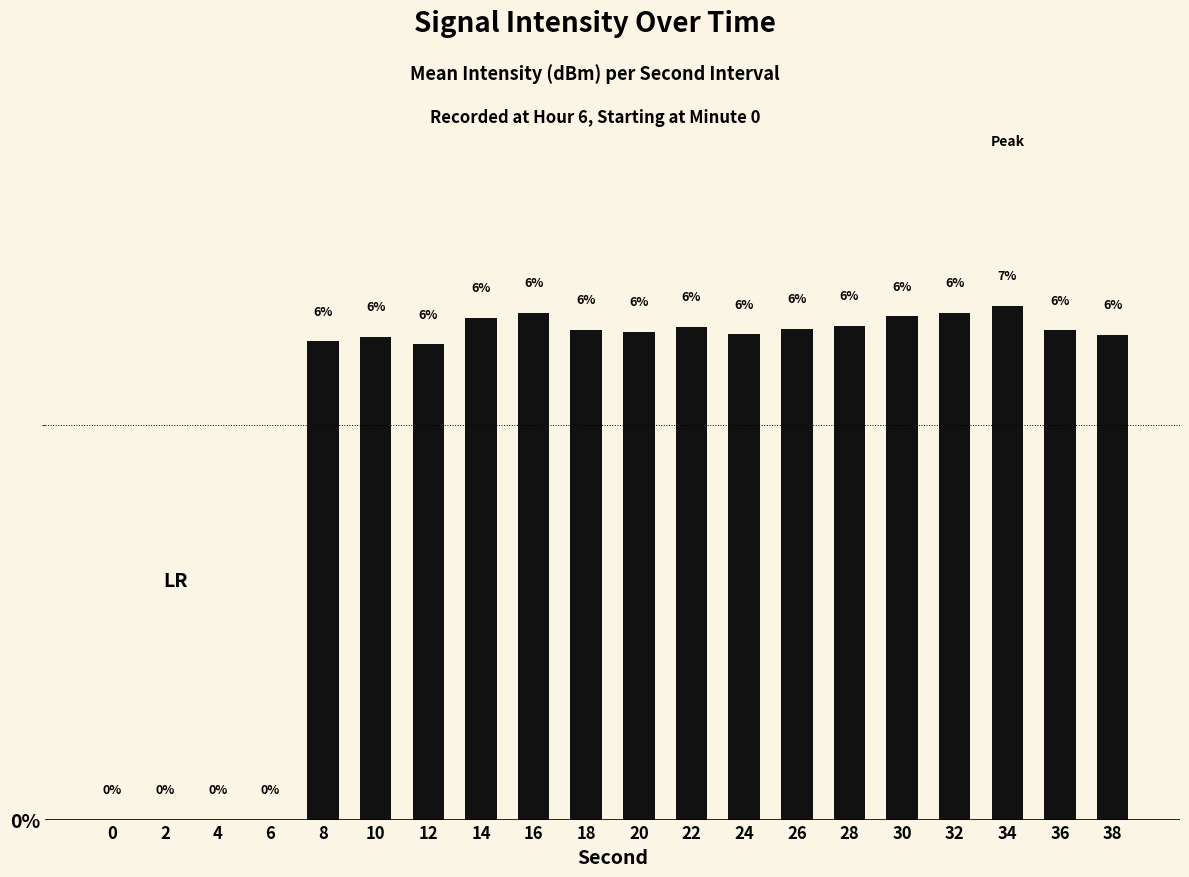

Where does the data first go above 6?

8